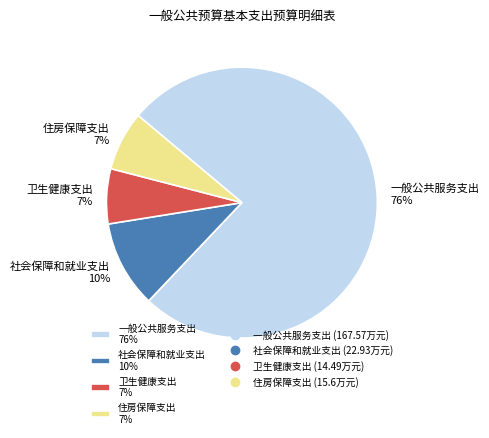

To the nearest percent, what is the average slice percentage?

25%